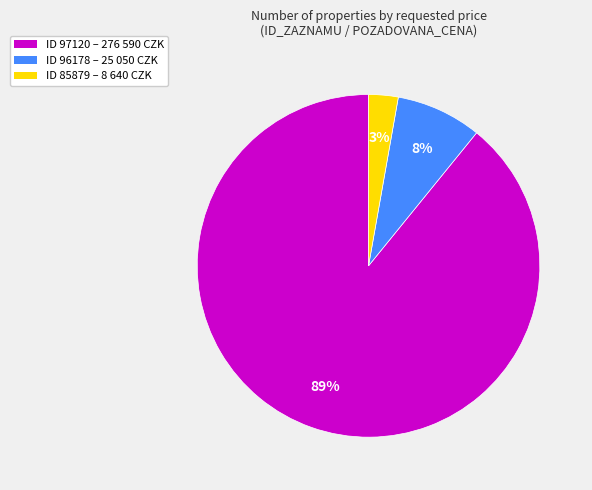

How many slices are in this pie chart?

3